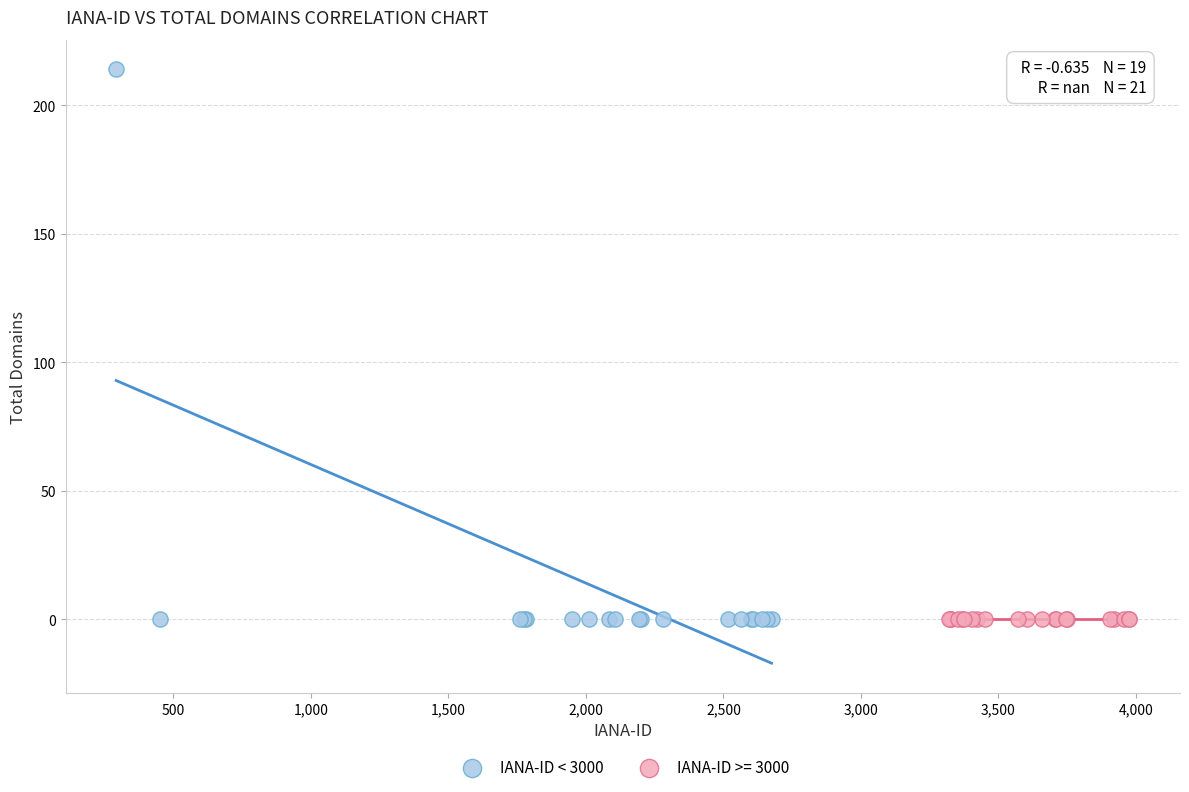

Which series contains the highest Y value?

IANA-ID < 3000